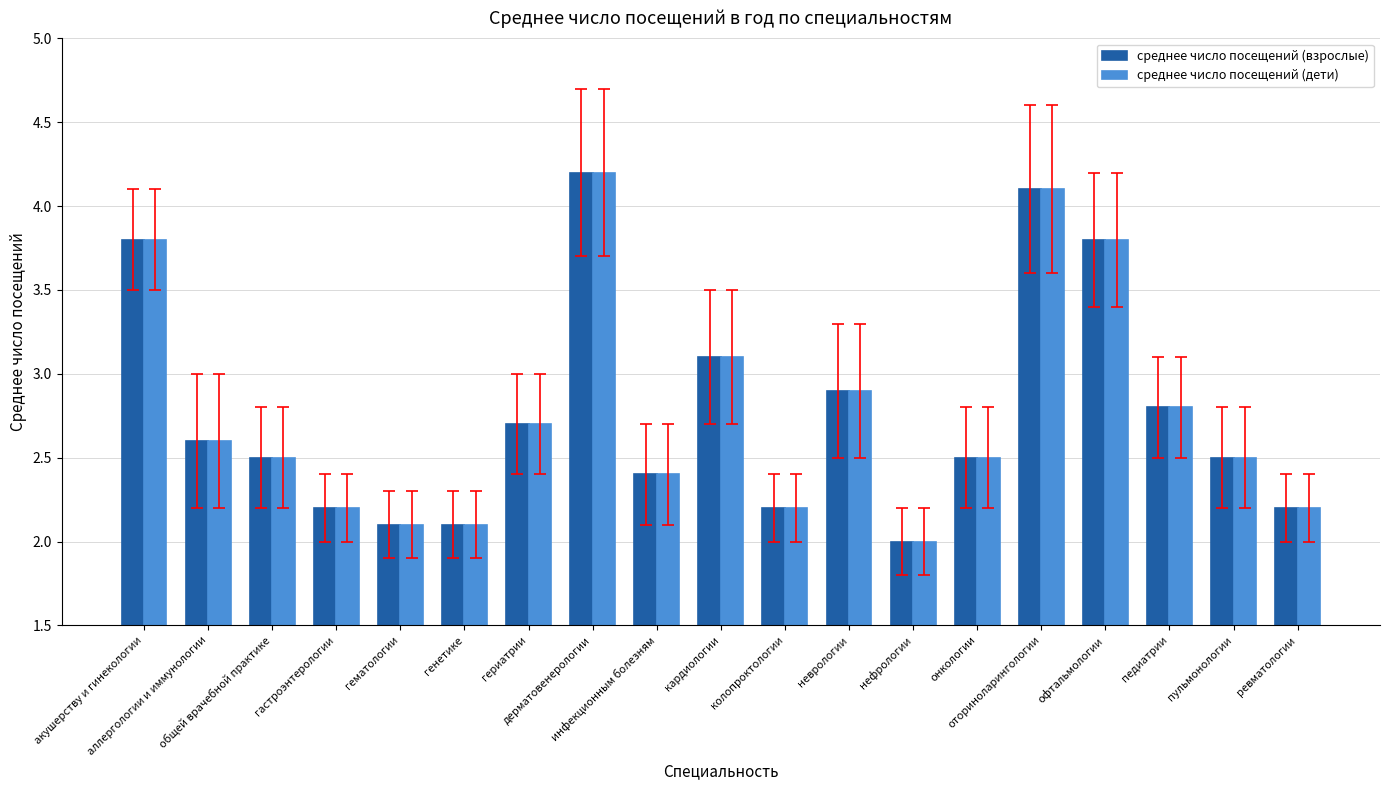

What is the total value across all series at онкологии?

5.0